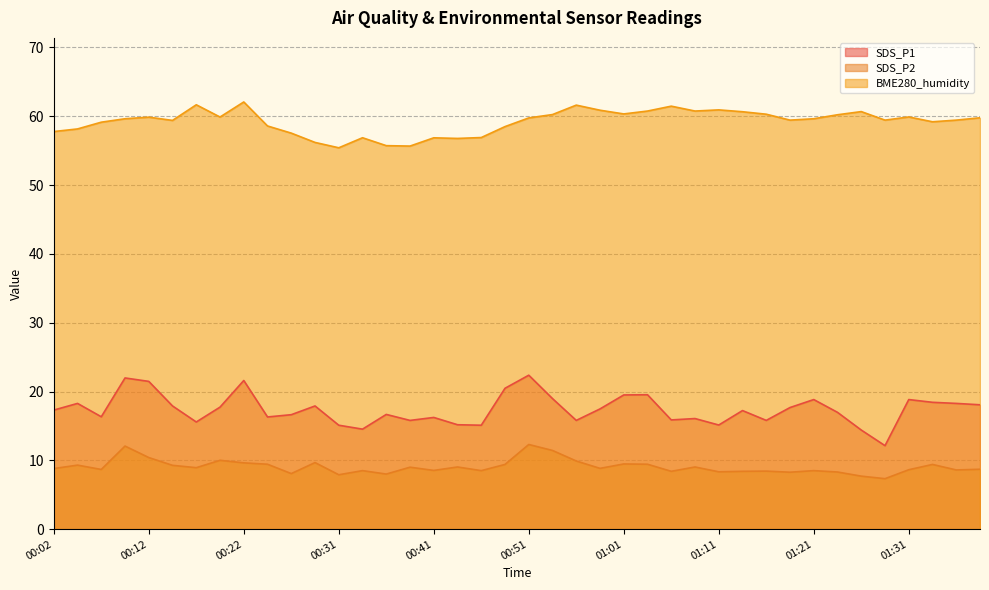

What are all the series names shown in the legend?

SDS_P1, SDS_P2, BME280_humidity